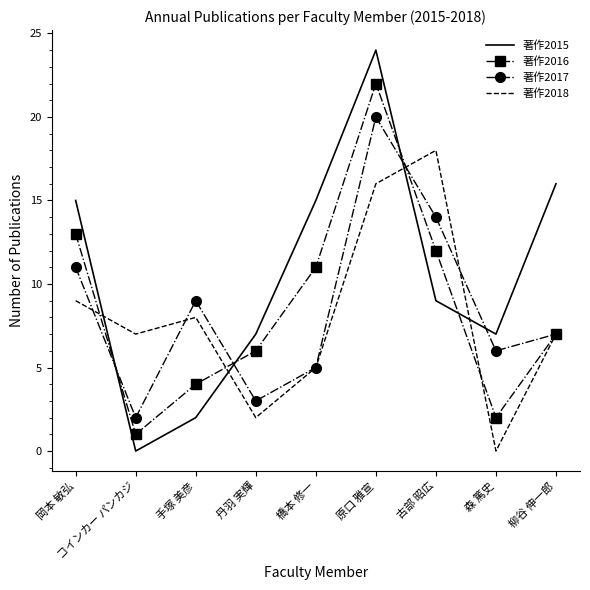

At which category is the sum across all series the highest?

原口 雅宣